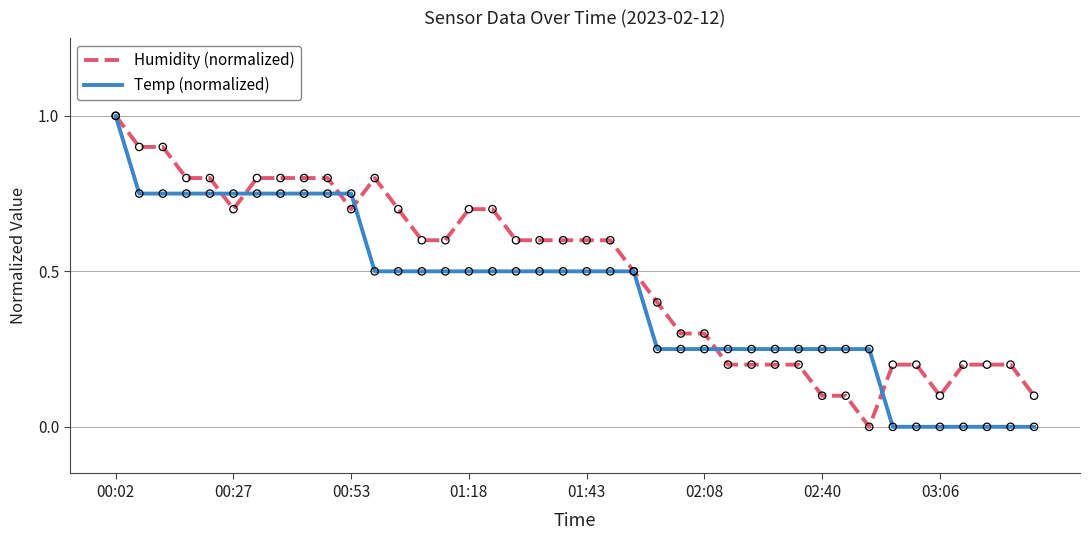

What is the highest value of the Humidity (normalized) series?

1.0